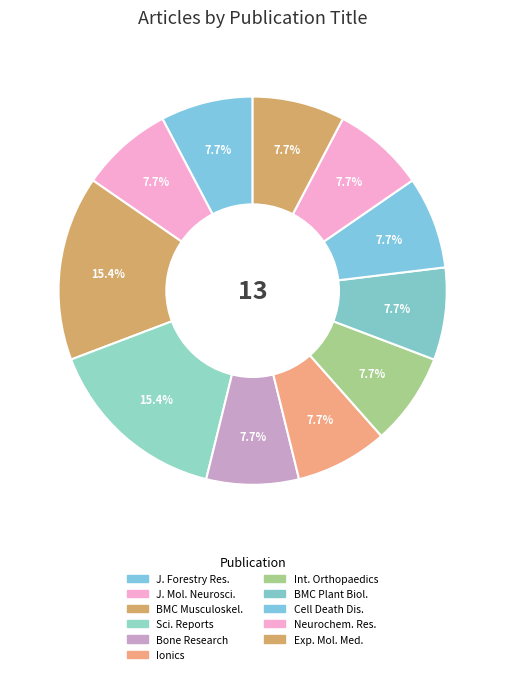

How many slices are in this pie chart?

11